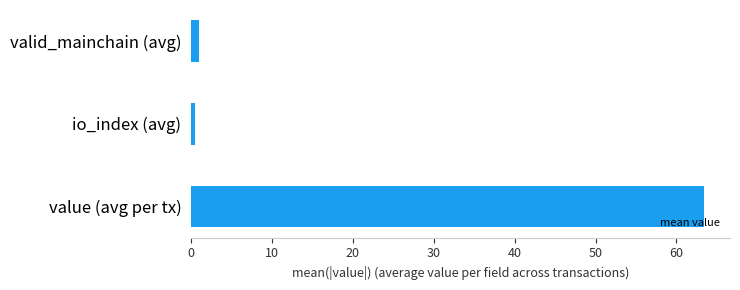

Which label corresponds to the largest value in the chart?

value (avg per tx)